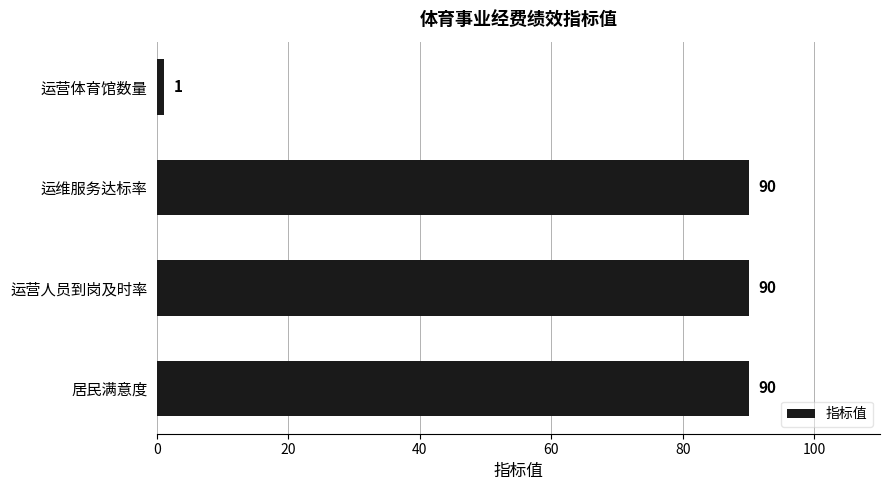

The chart shows a value of 138 at 运维服务达标率. True or false?

False